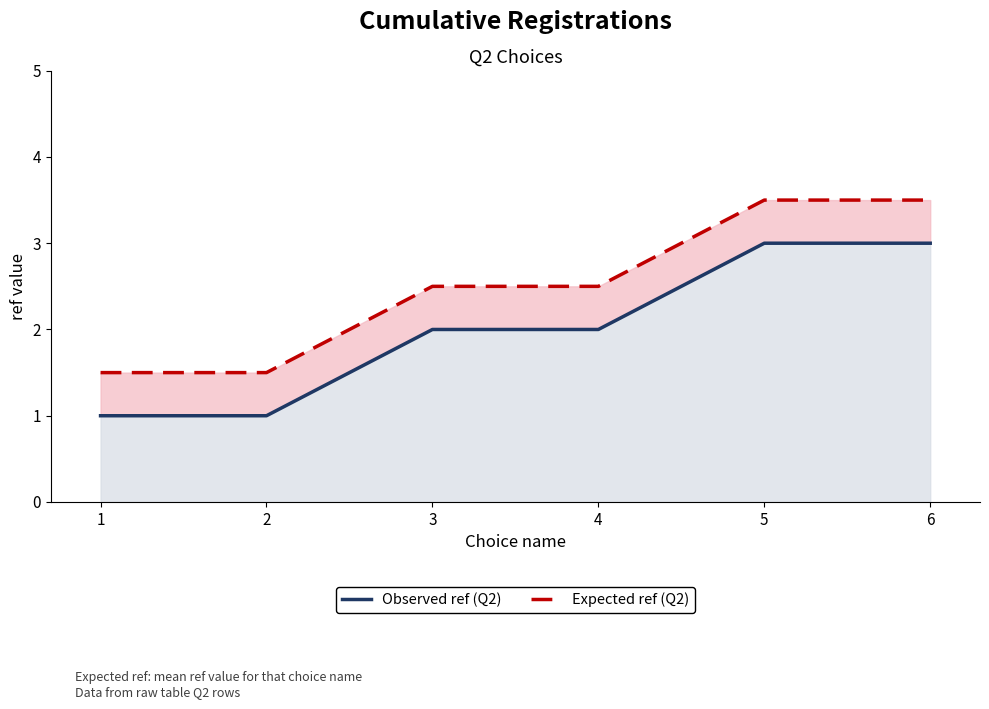

Between 2 and 3, which series saw the biggest shift?

Observed ref (Q2)